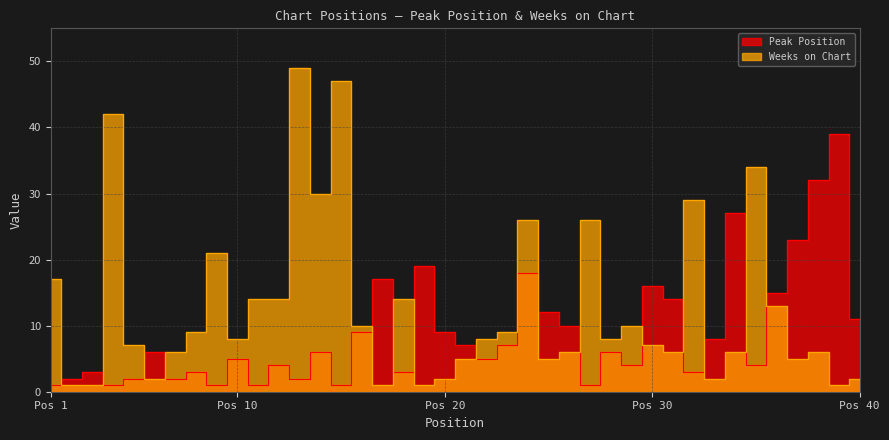

Between 15 and 22, which is larger?

22